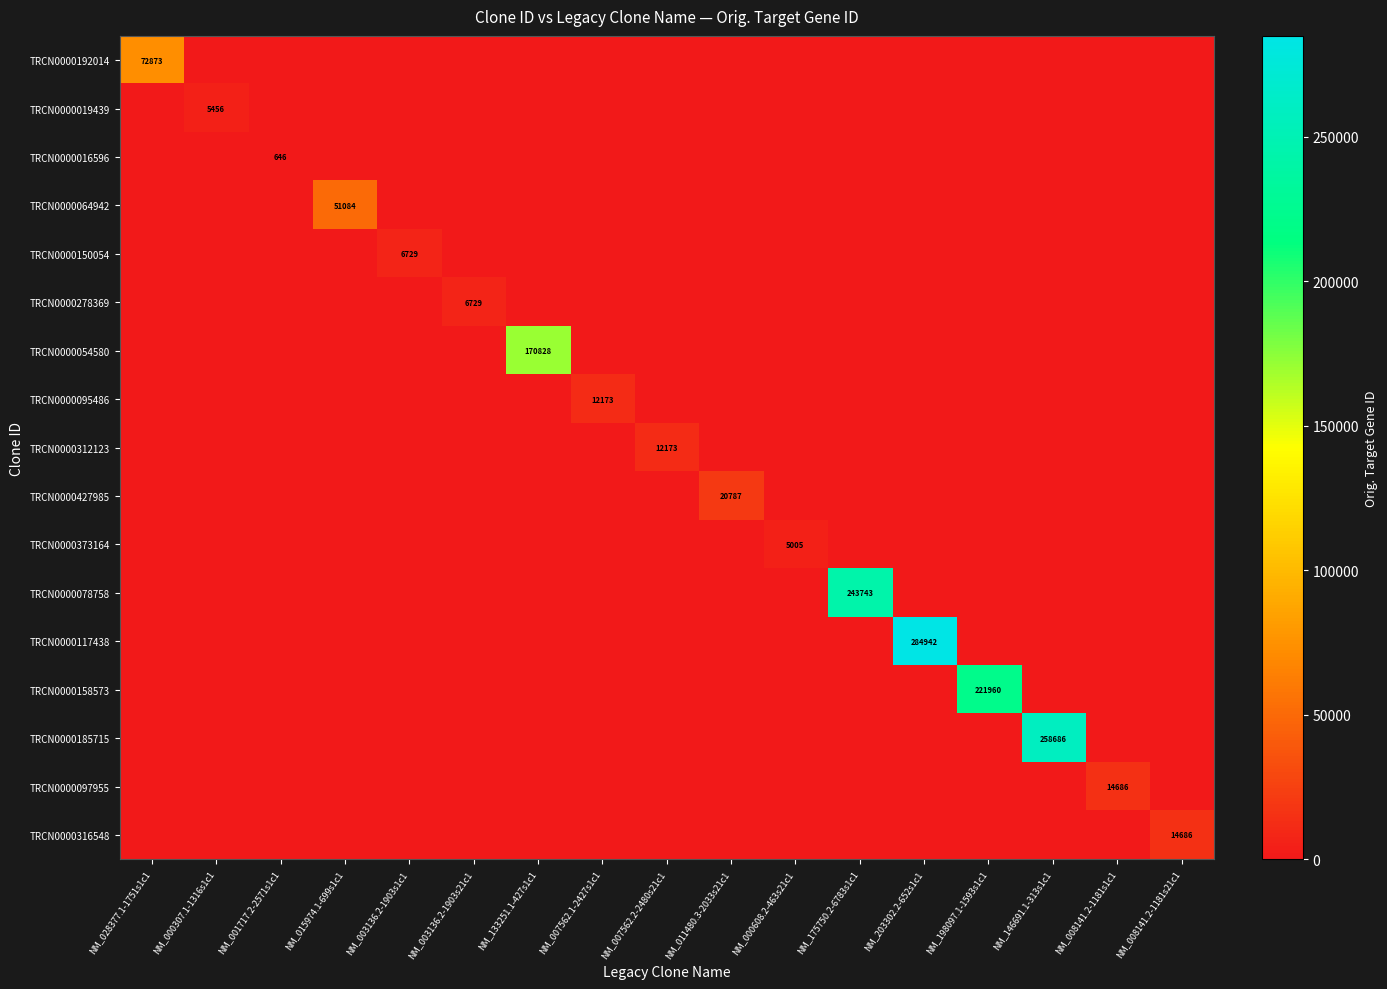

What is the highest value of the TRCN0000095486 series?

12173